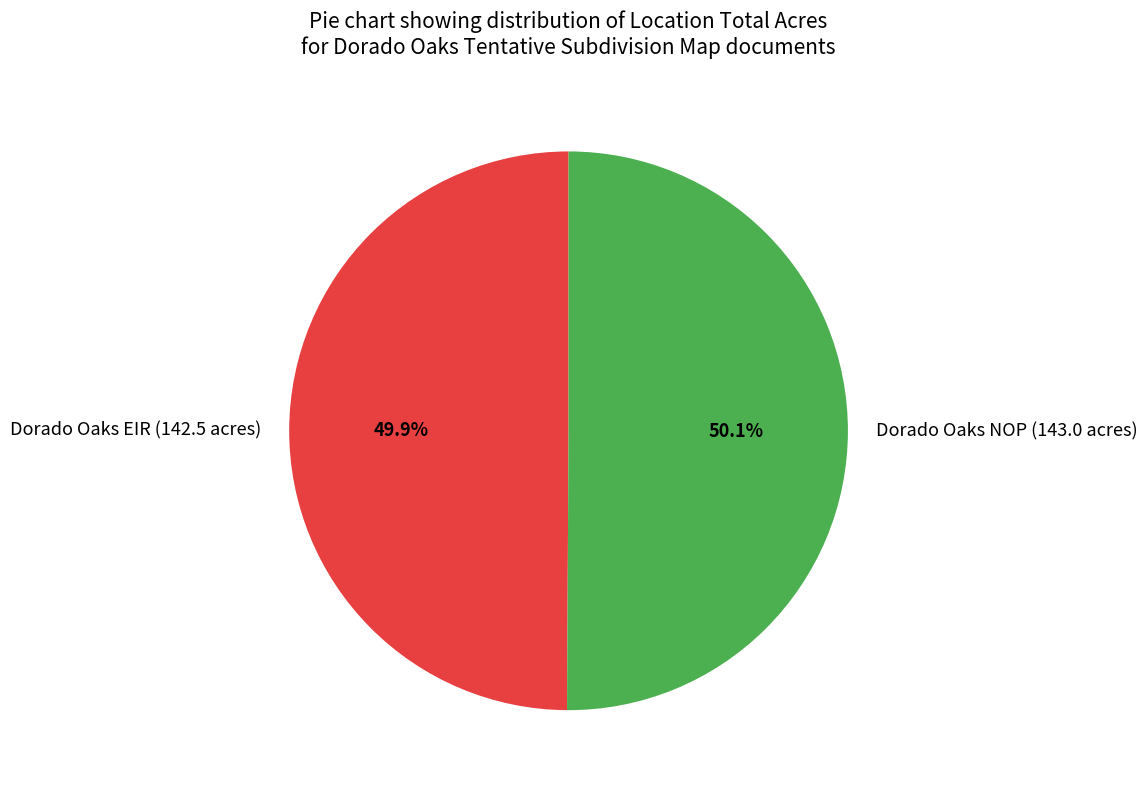

How much of the chart is everything except Dorado Oaks EIR (142.5 acres)?

50.1%